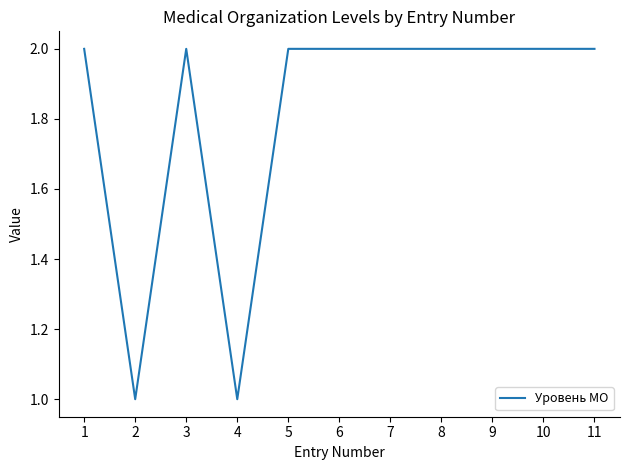

Count the values in the range 2 to 3.

9